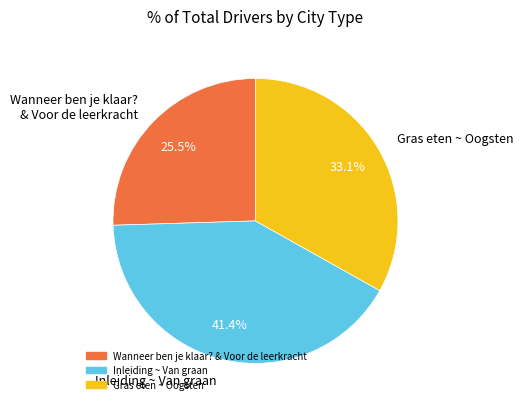

To the nearest percent, what is the average slice percentage?

33%